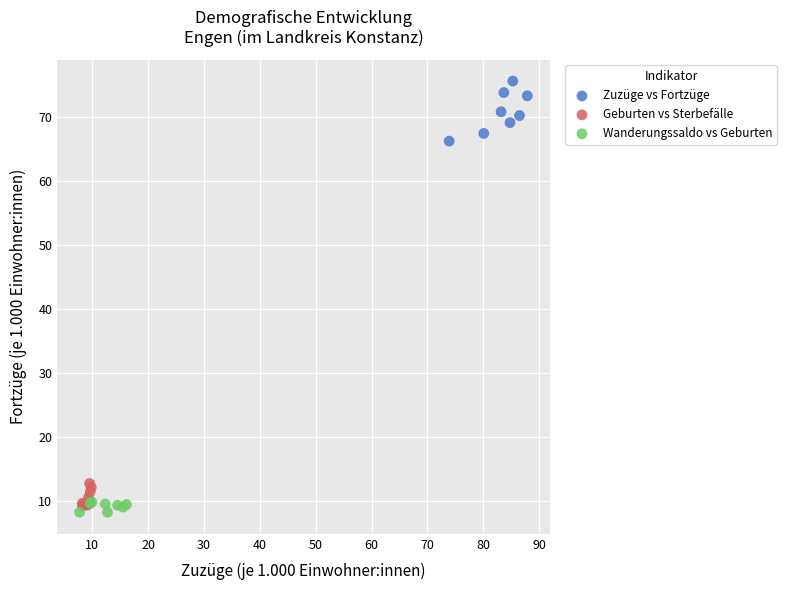

Which series has the widest spread of Y values?

Zuzüge vs Fortzüge